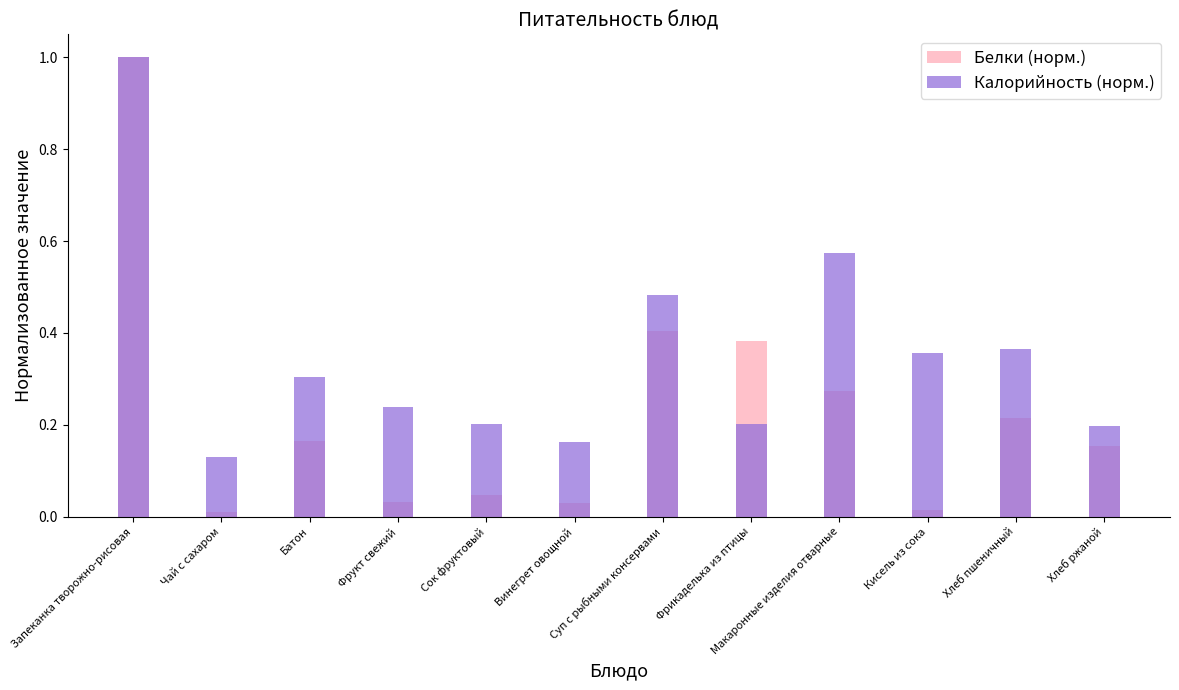

What is the spread (max minus min) of values at Кисель из сока?

0.3